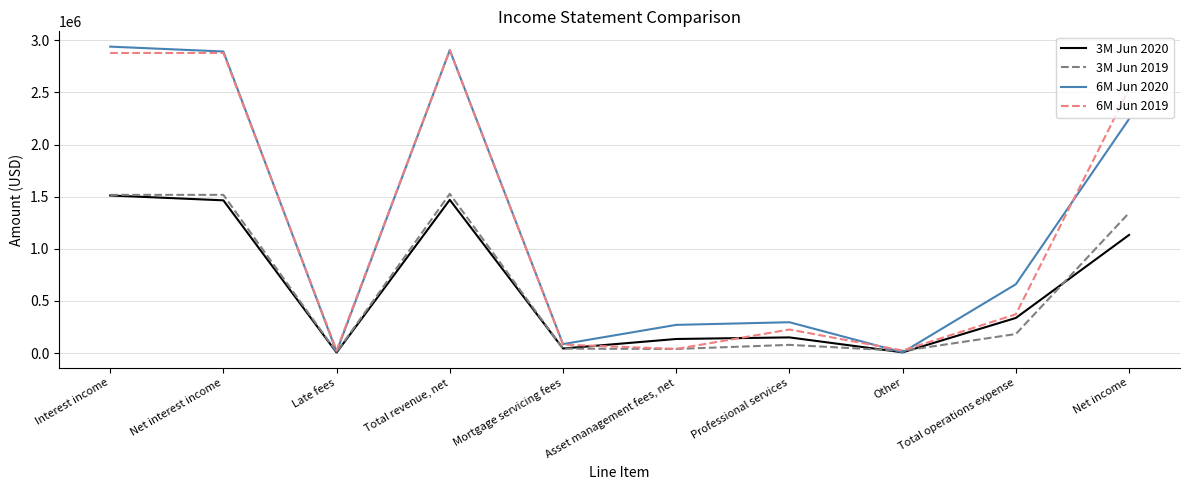

What is the spread (max minus min) of values at Interest income?

1427677